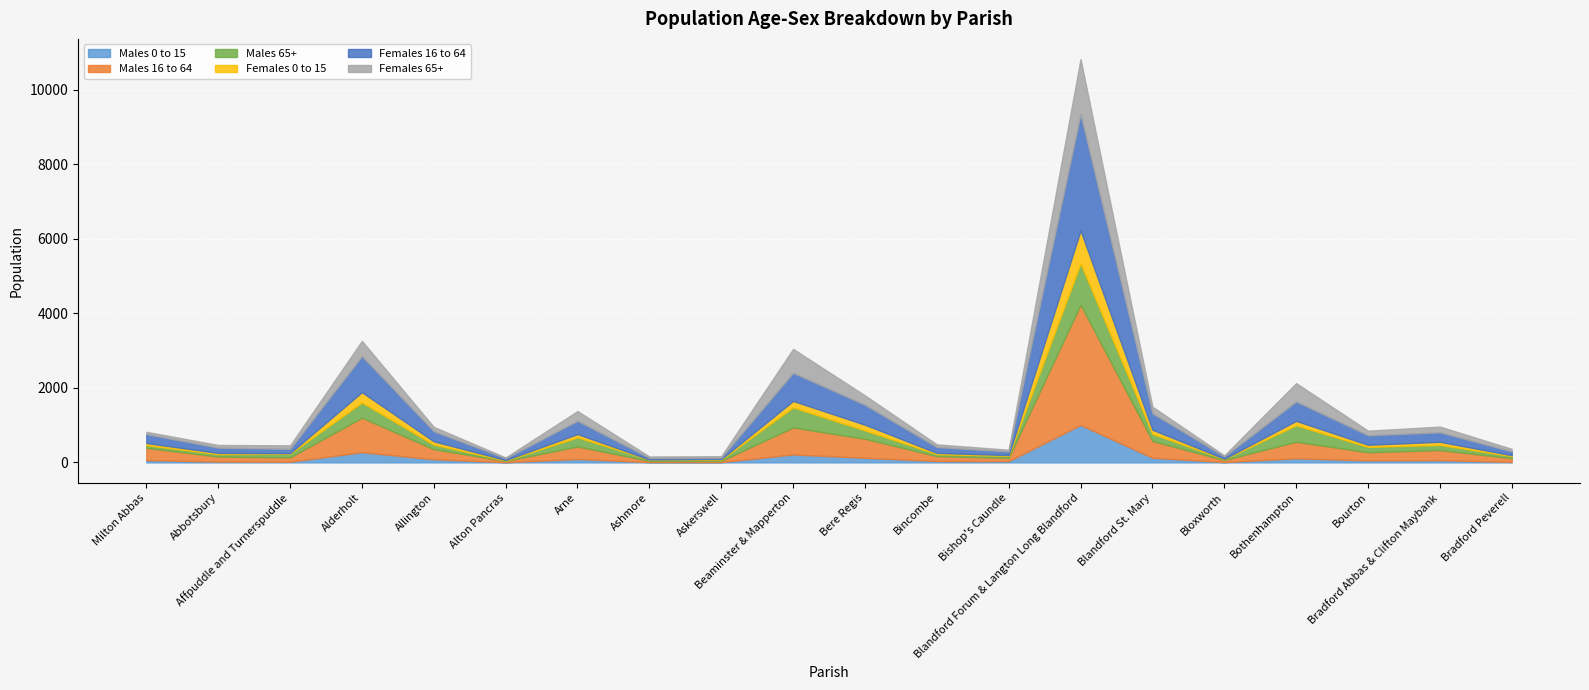

Is the value of Females 16 to 64 at Bourton greater than the value of Females 0 to 15 at Bishop's Caundle?

Yes